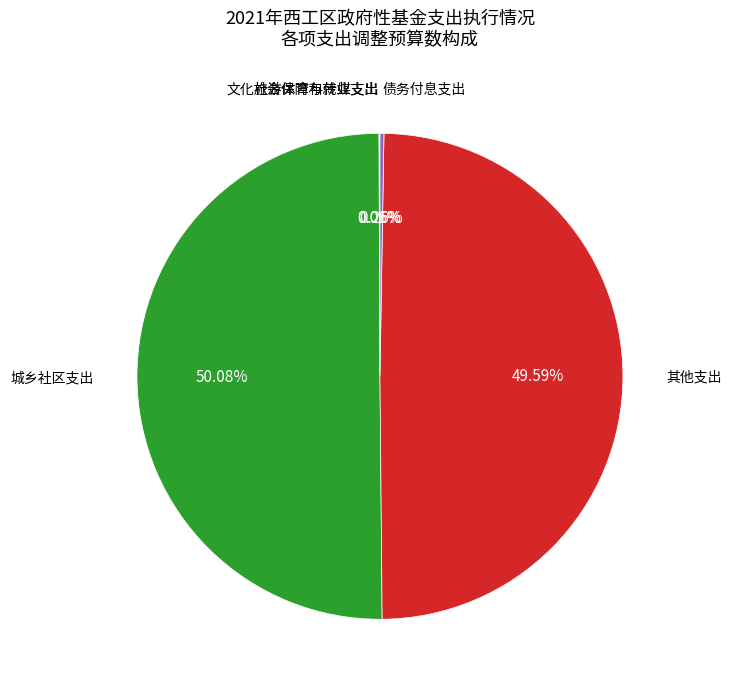

What is the ratio of the value at 城乡社区支出 to the value at 其他支出?

1.0